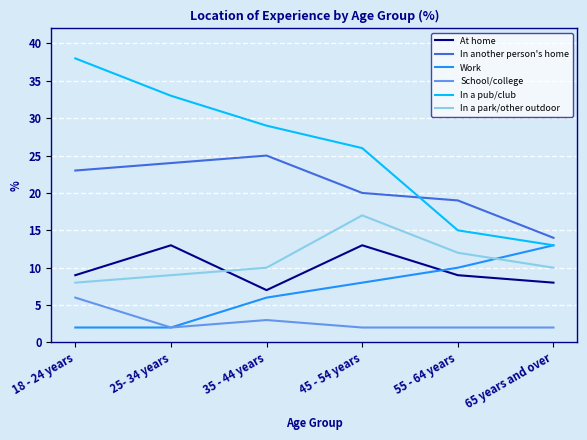

Reading right to left, extract all data points from this chart.

At home: 8	9	13	7	13	9
In another person's home: 14	19	20	25	24	23
Work: 13	10	8	6	2	2
School/college: 2	2	2	3	2	6
In a pub/club: 13	15	26	29	33	38
In a park/other outdoor: 10	12	17	10	9	8